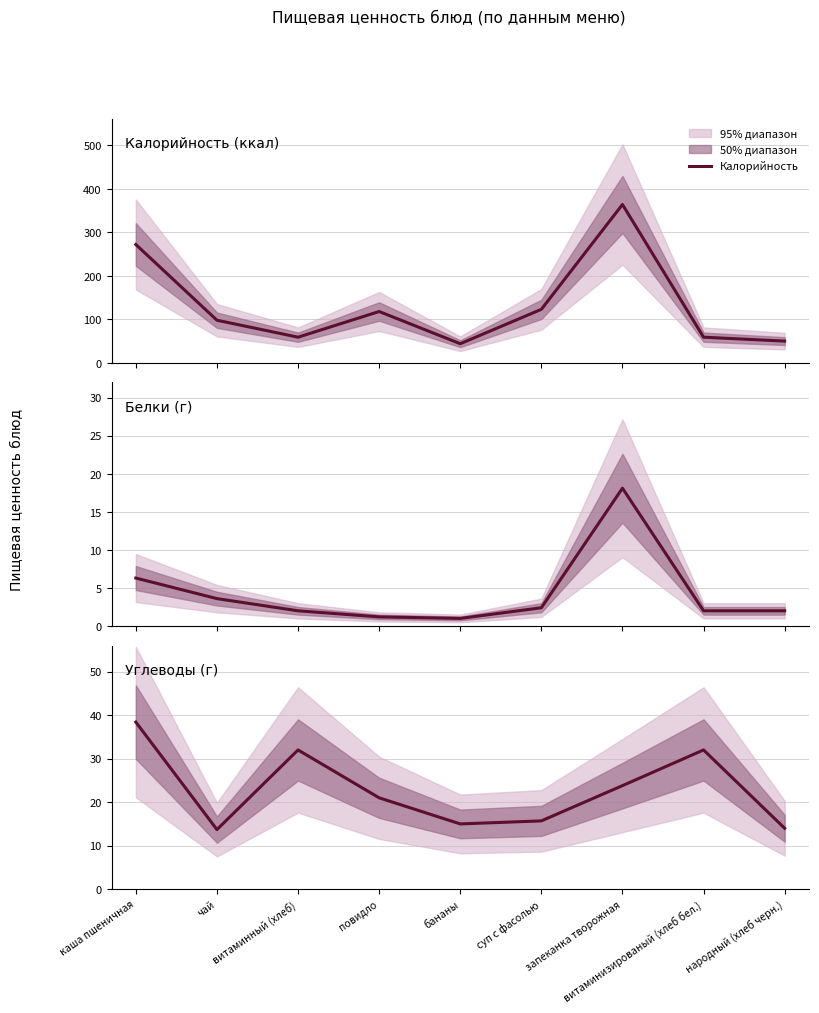

True or false: Углеводы and Белки cross at least once.

False